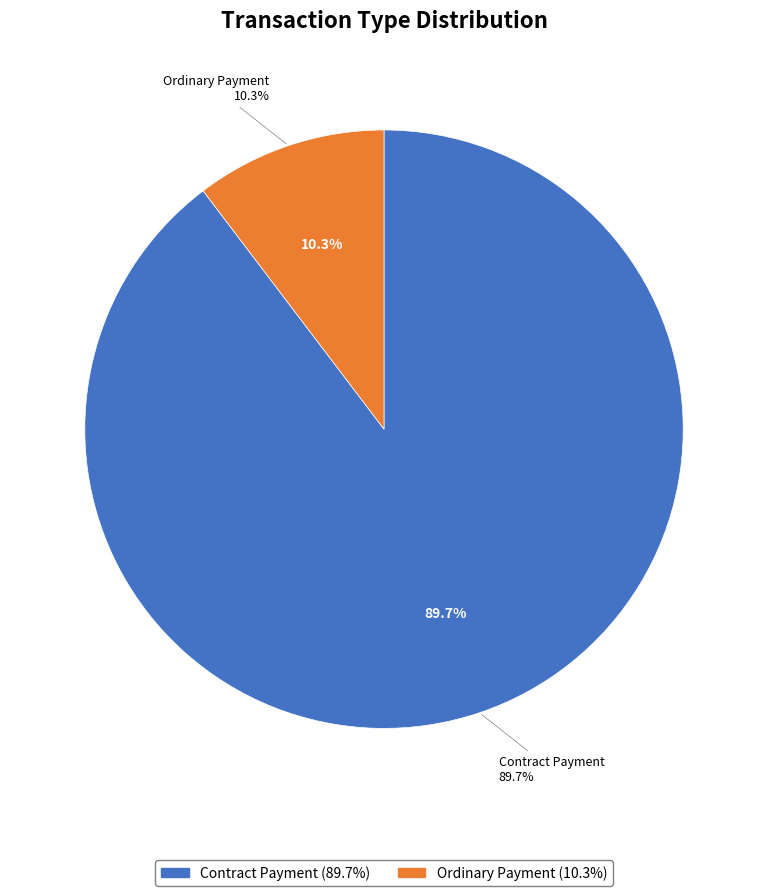

Does Contract Payment account for over 50% of the chart?

Yes